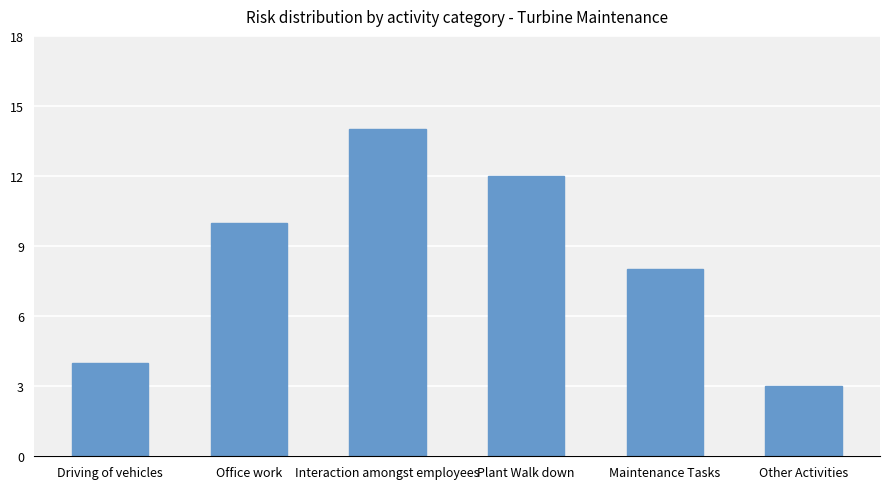

List the labels in order of value, largest first.

Interaction amongst employees, Plant Walk down, Office work, Maintenance Tasks, Driving of vehicles, Other Activities